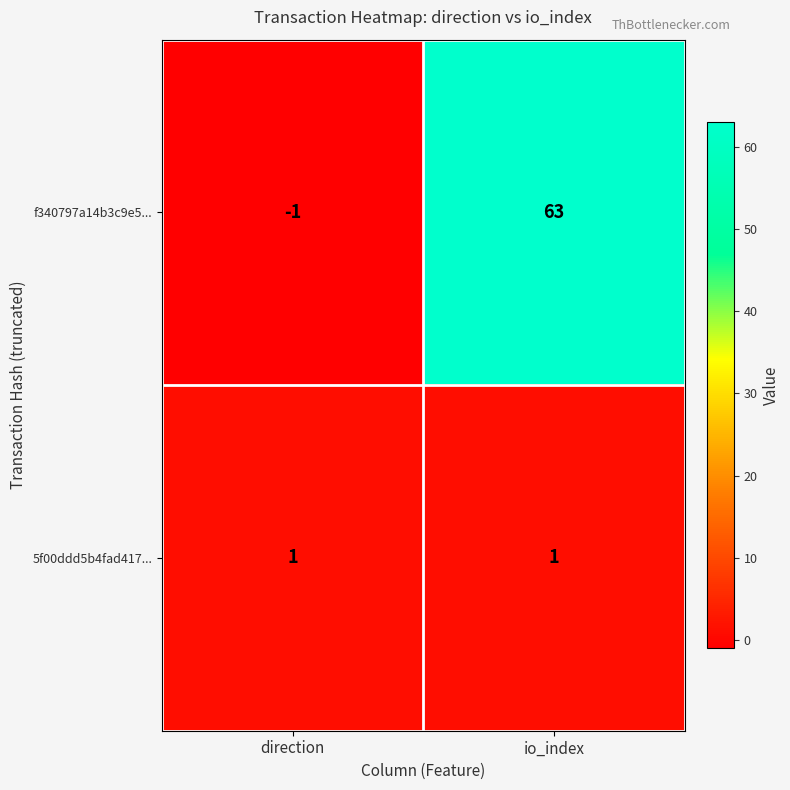

What is the maximum value for f340797a14b3c9e5...?

63